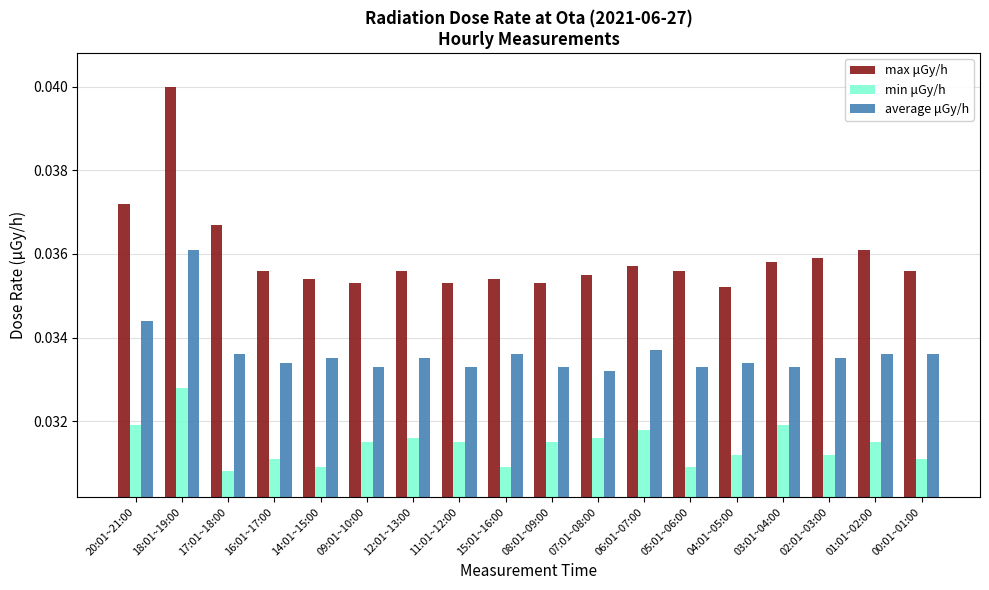

What is the total value across all series at 15:01~16:00?

0.1